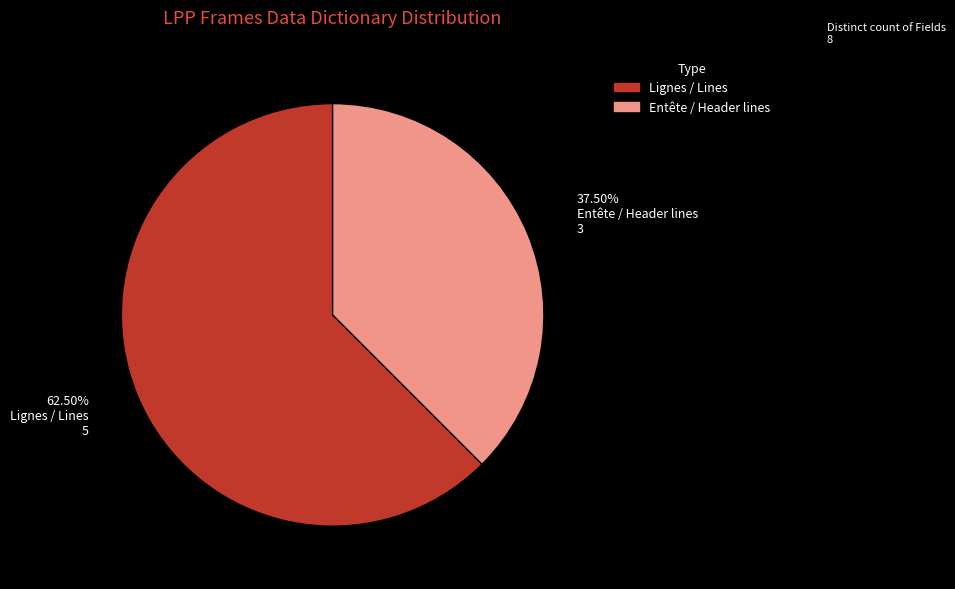

How many segments does this pie chart have?

2